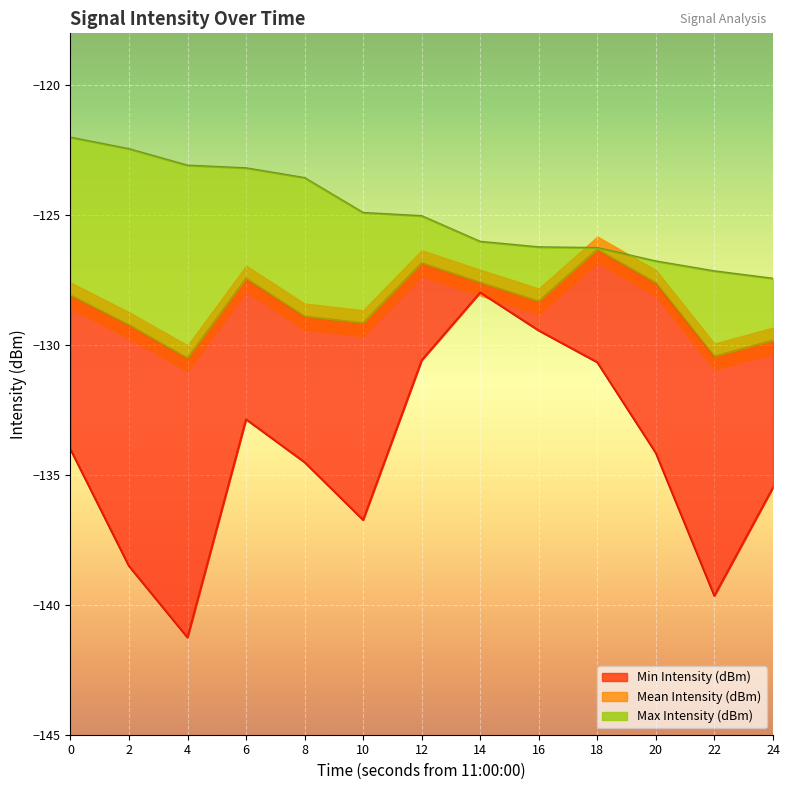

What is the difference between the highest and lowest values at 20?

7.4